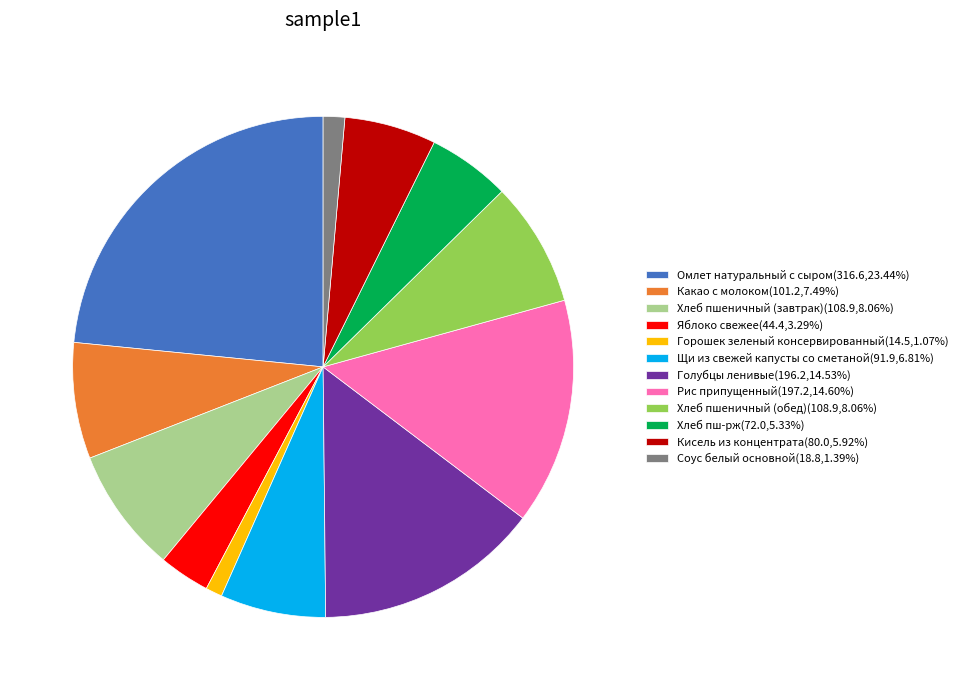

Is Рис припущенный(197.2,14.60%) the majority of the pie?

No